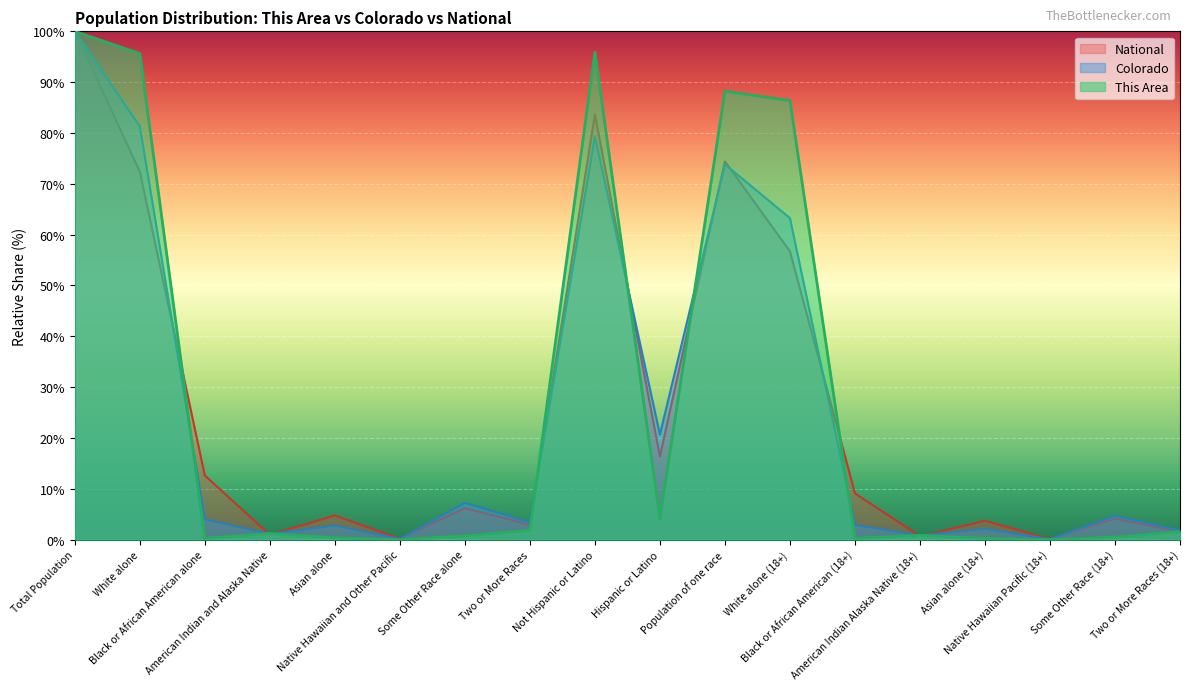

What is the value of the This Area point at the 4th from the left?

1.2